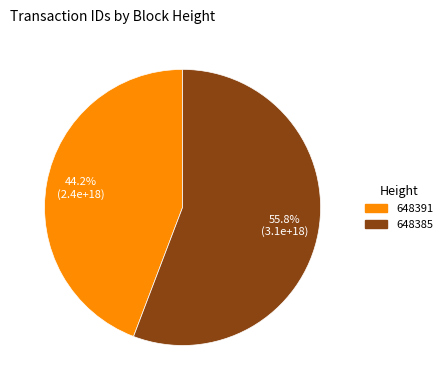

Does 648385 represent more than half of the total?

Yes